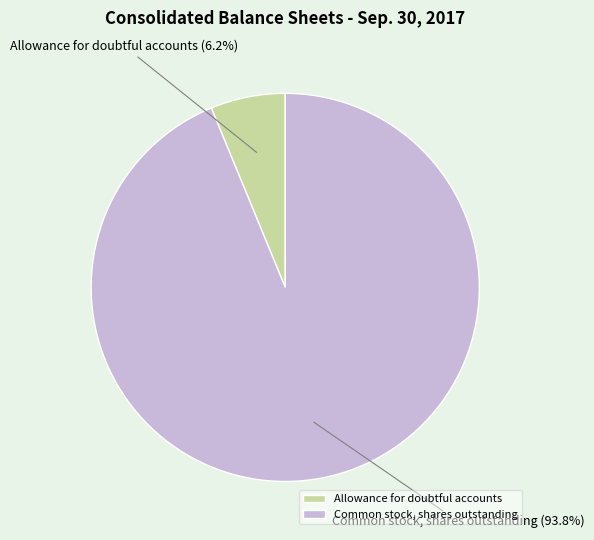

What percentage is NOT represented by Allowance for doubtful accounts?

93.8%